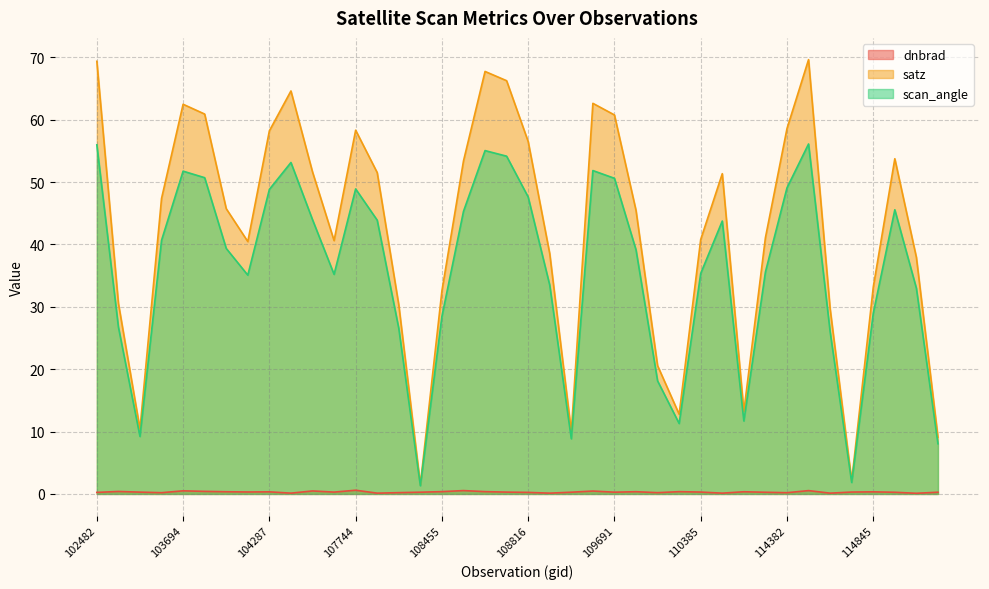

What is the label of the 25th point from the right?

108281